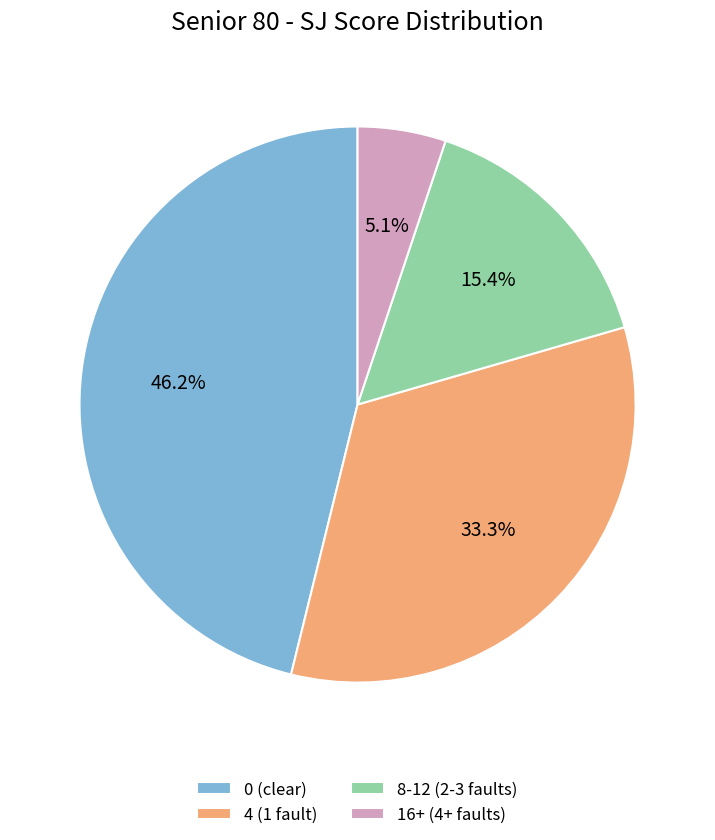

Rank the categories by value from highest to lowest.

0 (clear), 4 (1 fault), 8-12 (2-3 faults), 16+ (4+ faults)